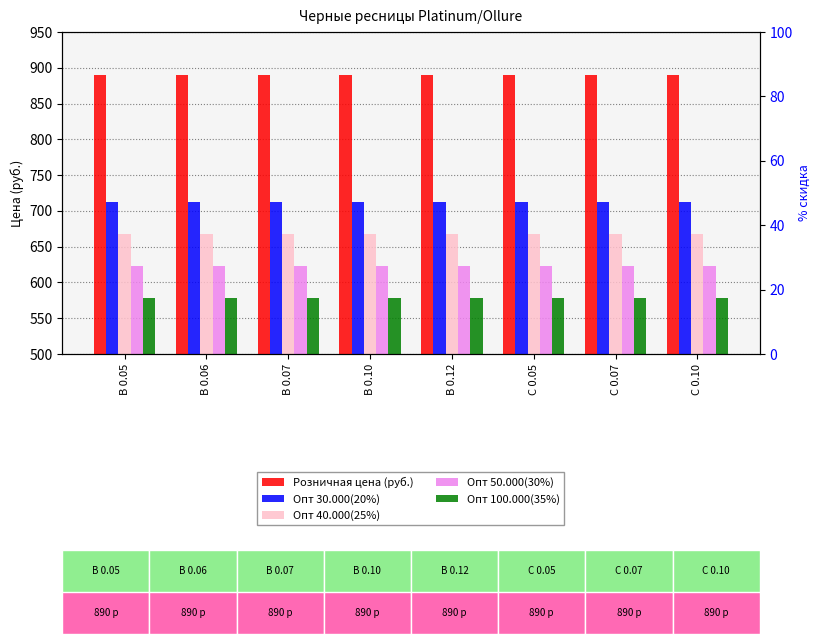

Where is Розничная цена (руб.) nearest to the value 890?

В 0.05